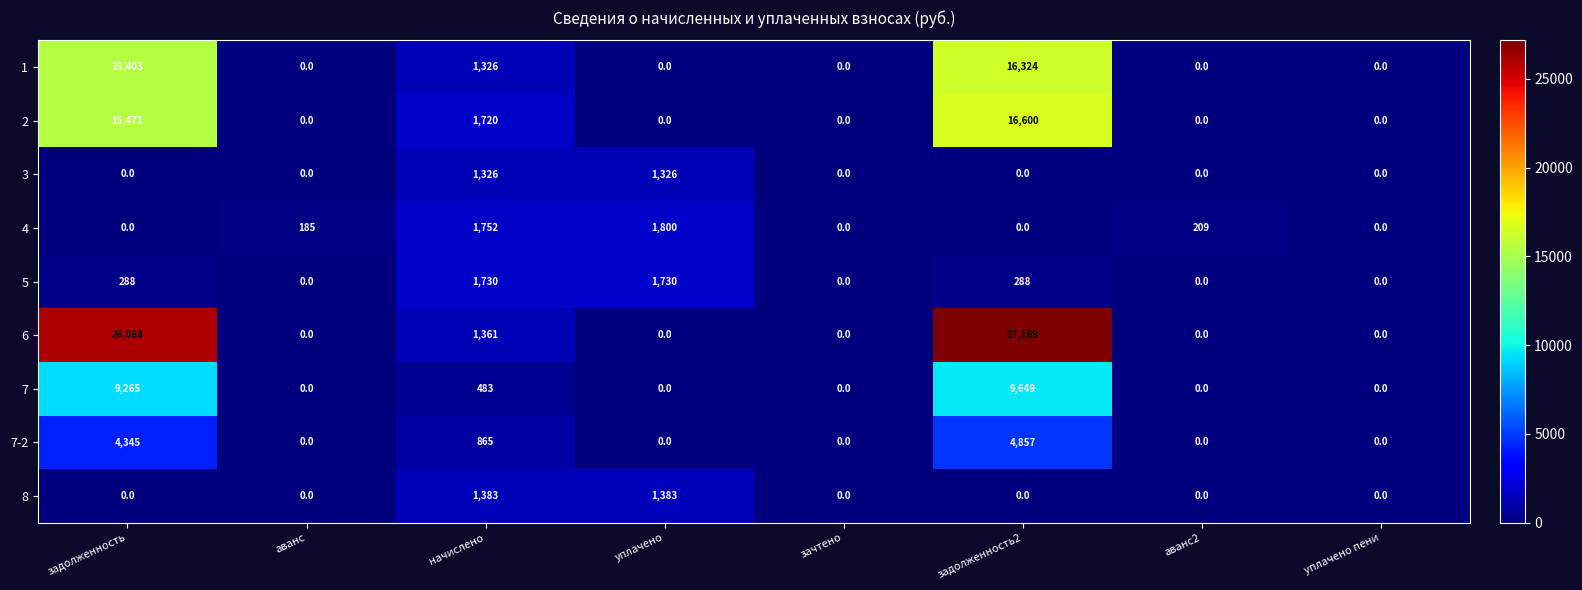

What is the difference between the maximum and minimum values in the 6 series?

27169